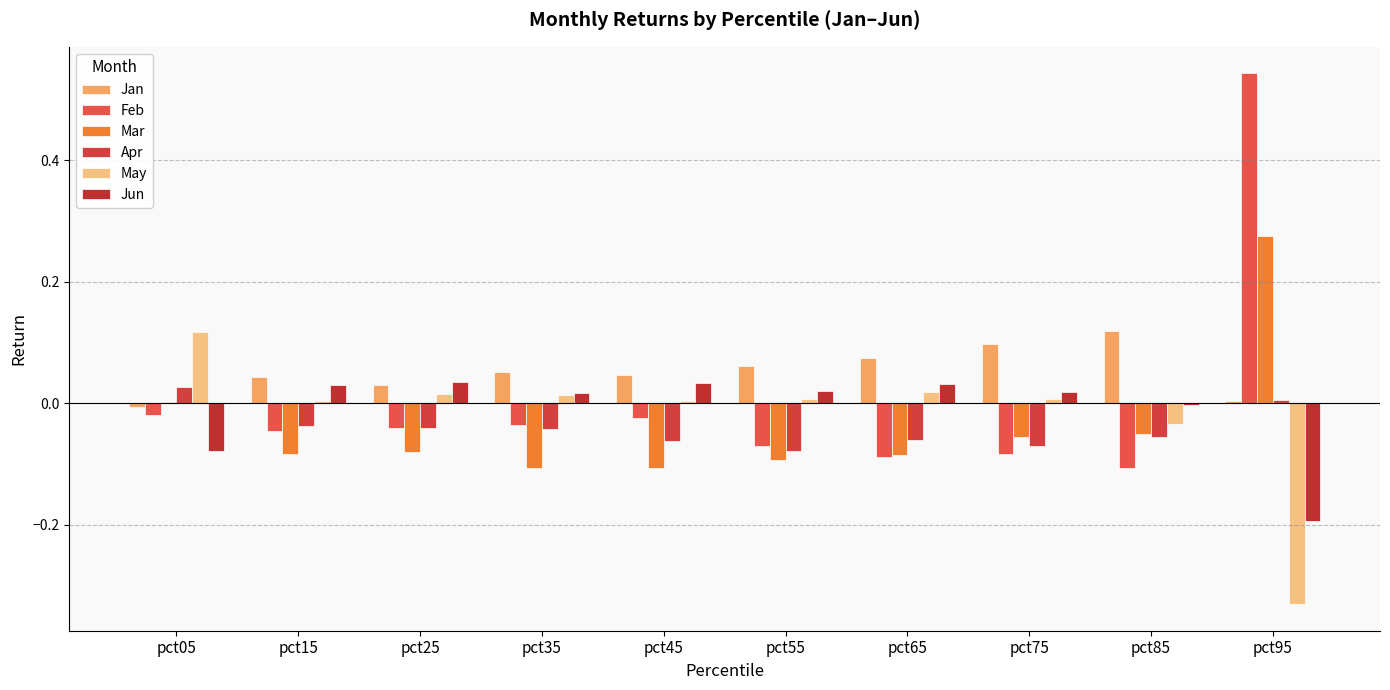

Where is Apr nearest to the value 0?

pct95